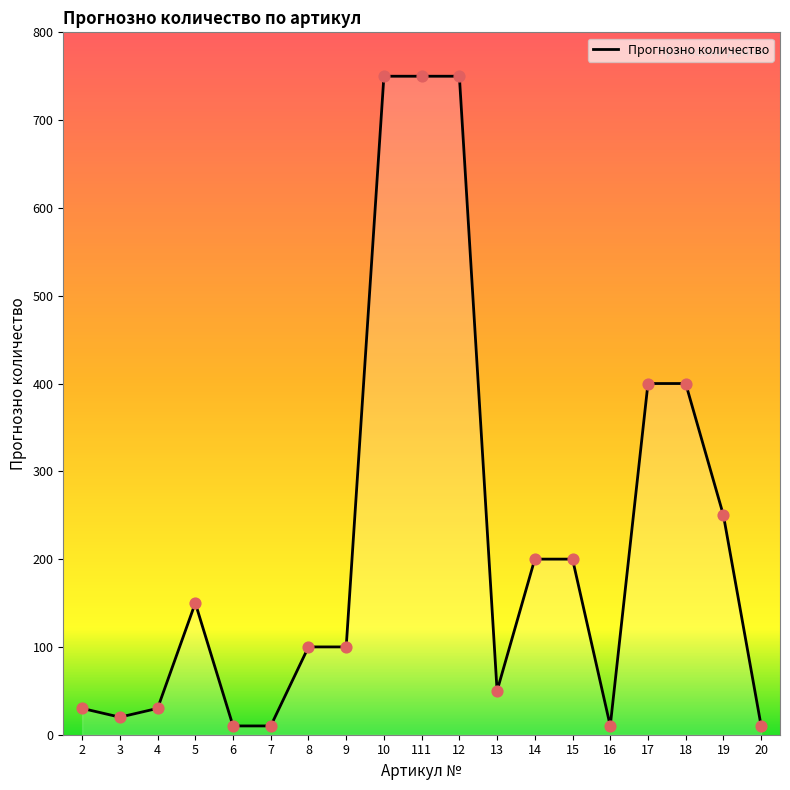

Which has a higher value, 15 or 8?

15